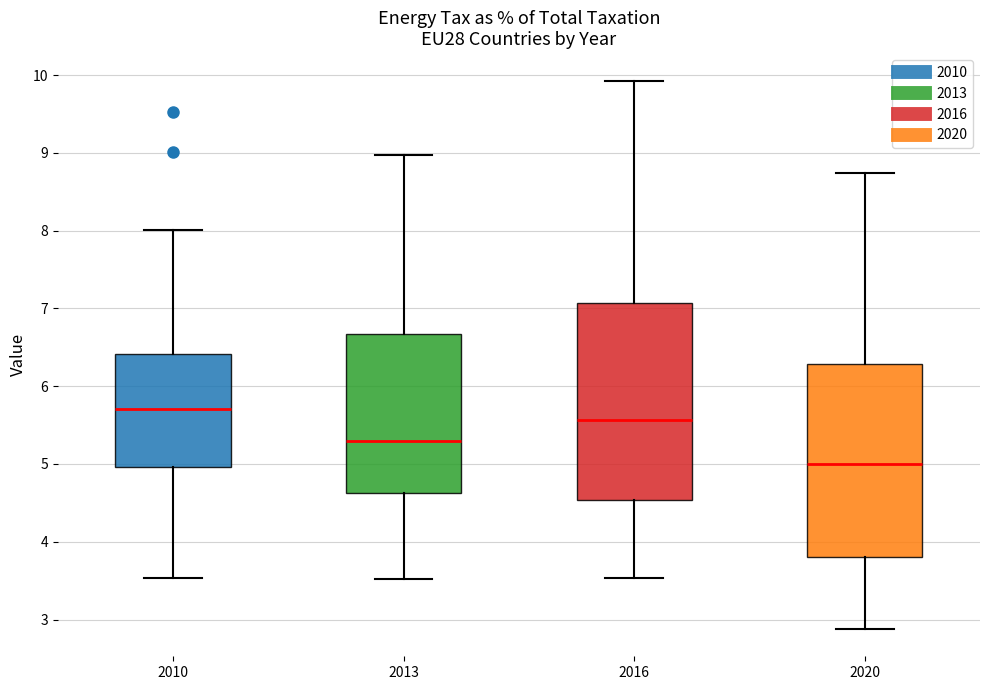

Reading left to right, transcribe this box plot: for each box, give where its median line is, the range the box spans, and where its two whiskers end, as read against the y-axis. The values are not printed on the chart, so give them approximately, as read against the axis.

2010: median 5.7, box 5.0 to 6.4, whiskers 3.5 to 8.0
2013: median 5.3, box 4.6 to 6.7, whiskers 3.5 to 9.0
2016: median 5.6, box 4.5 to 7.1, whiskers 3.5 to 9.9
2020: median 5.0, box 3.8 to 6.3, whiskers 2.9 to 8.7